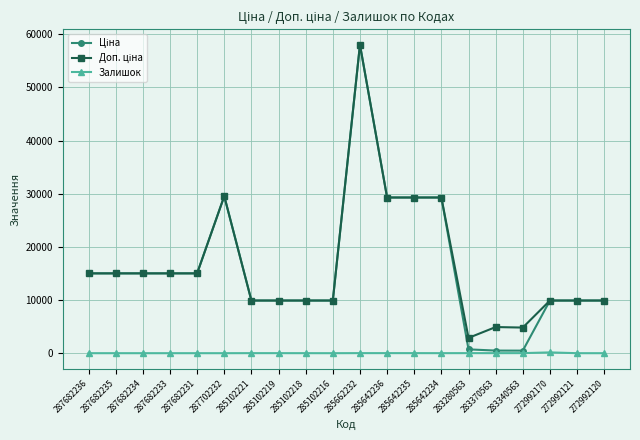

What is the difference between the highest and lowest values at 272992121?

9908.5